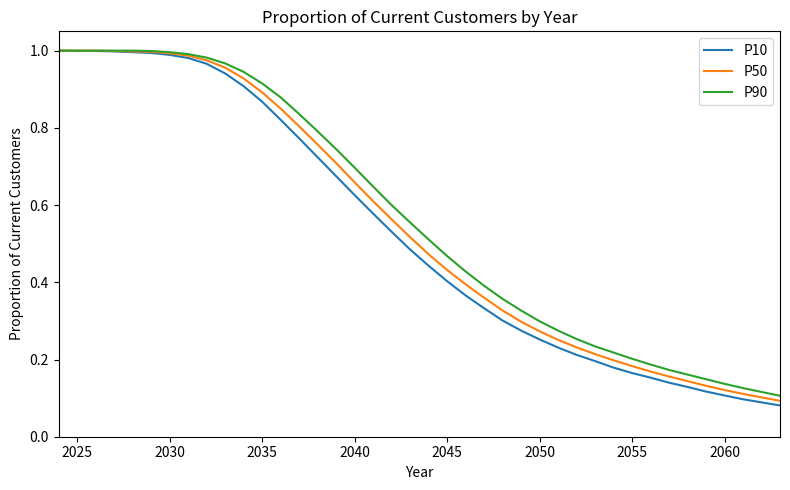

Which series has the widest spread of values?

P10